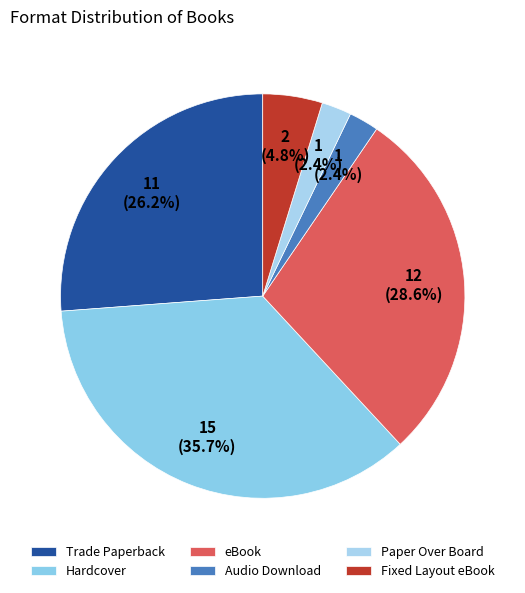

To the nearest percent, what percentage of the pie is eBook?

29%